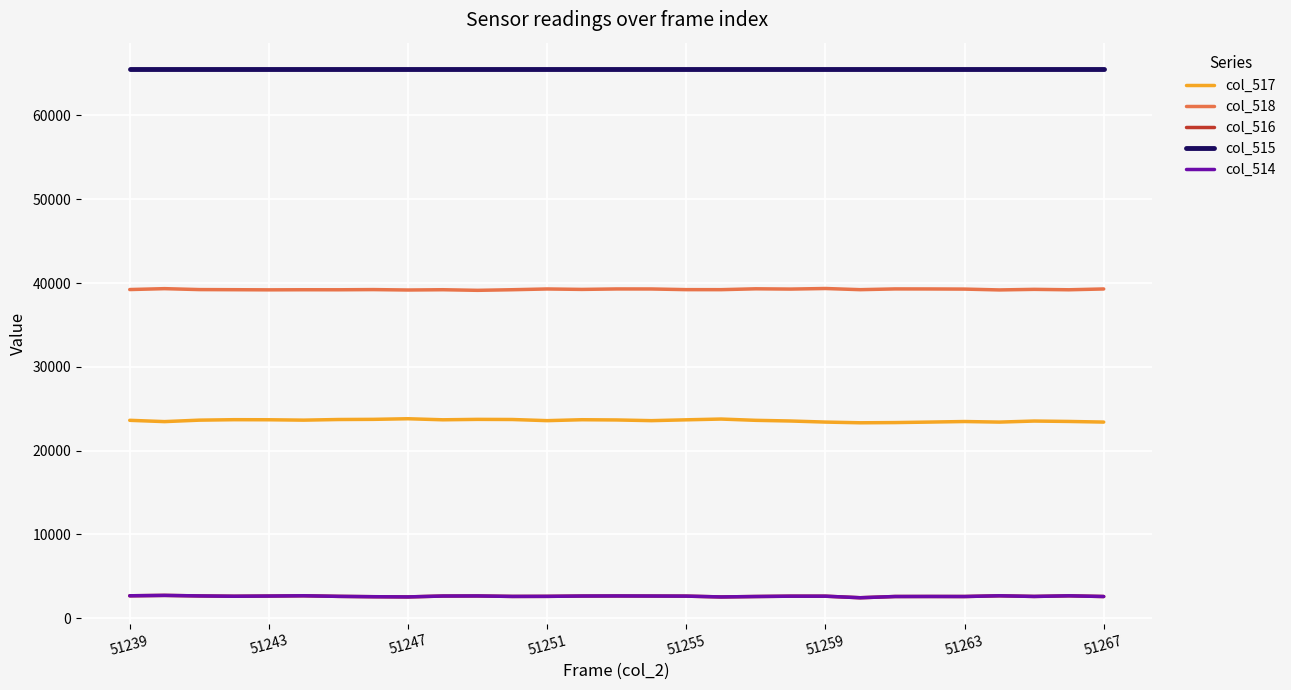

Does the chart display data point markers on the line(s)?

No